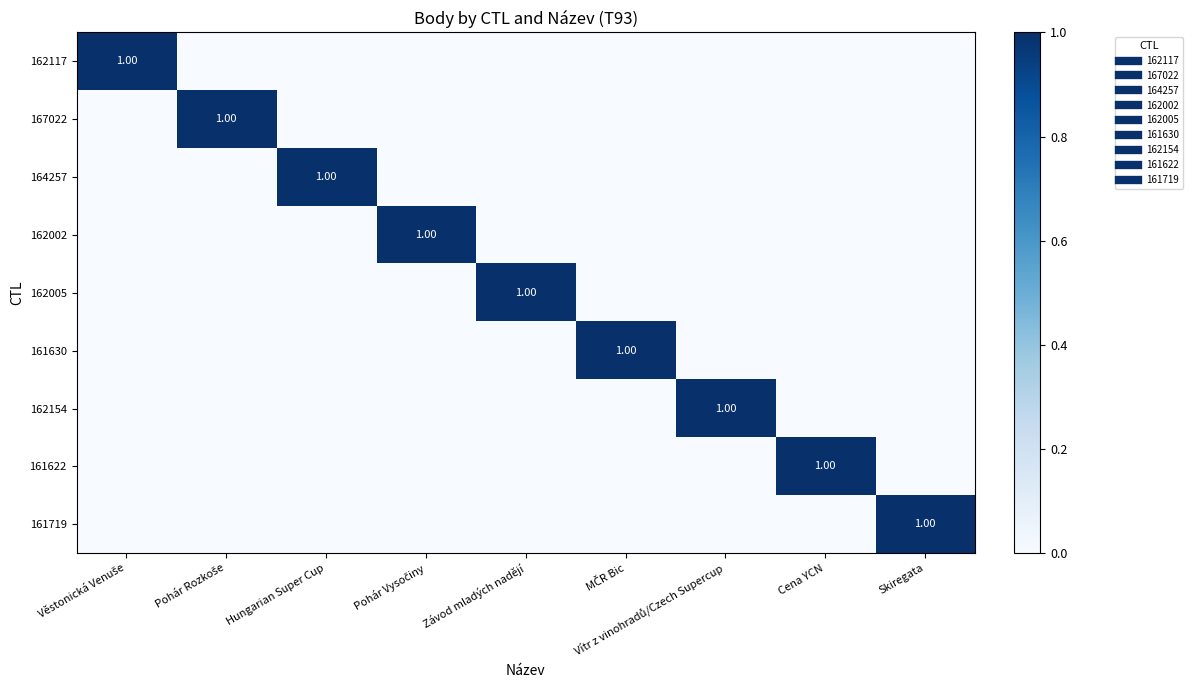

Which label corresponds to the smallest value in the chart?

Pohár Rozkoše